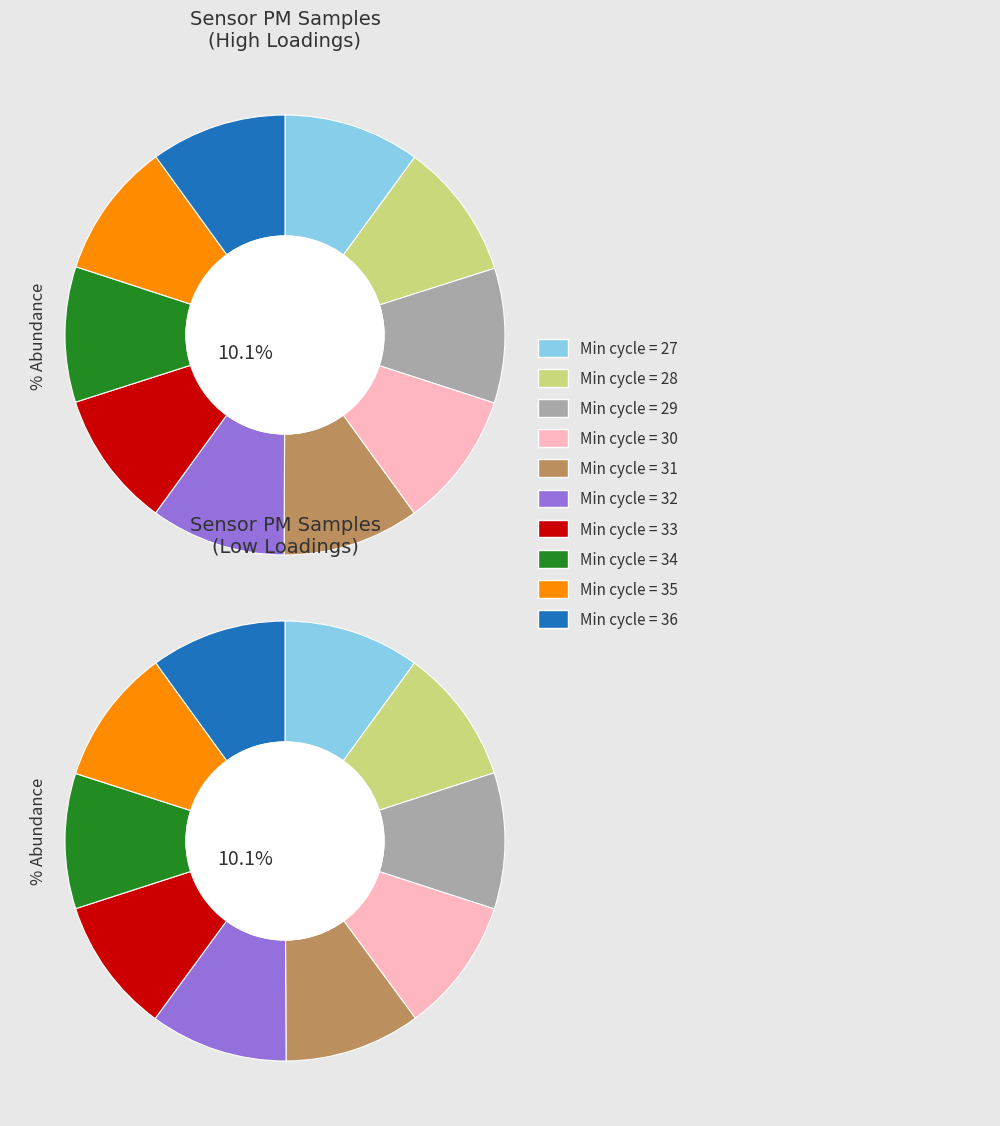

Which slice is the largest?

28